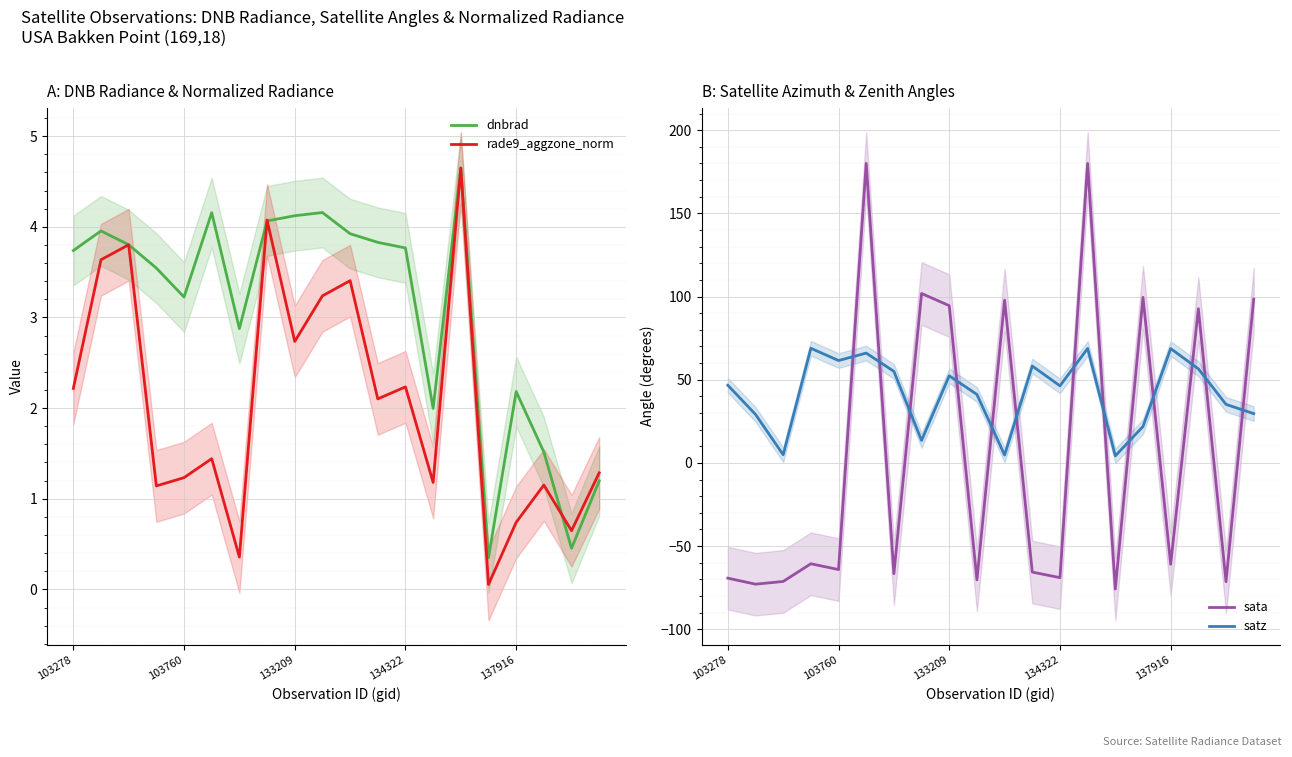

The value of rade9_aggzone_norm at 134322 is 1.0. True or false?

False